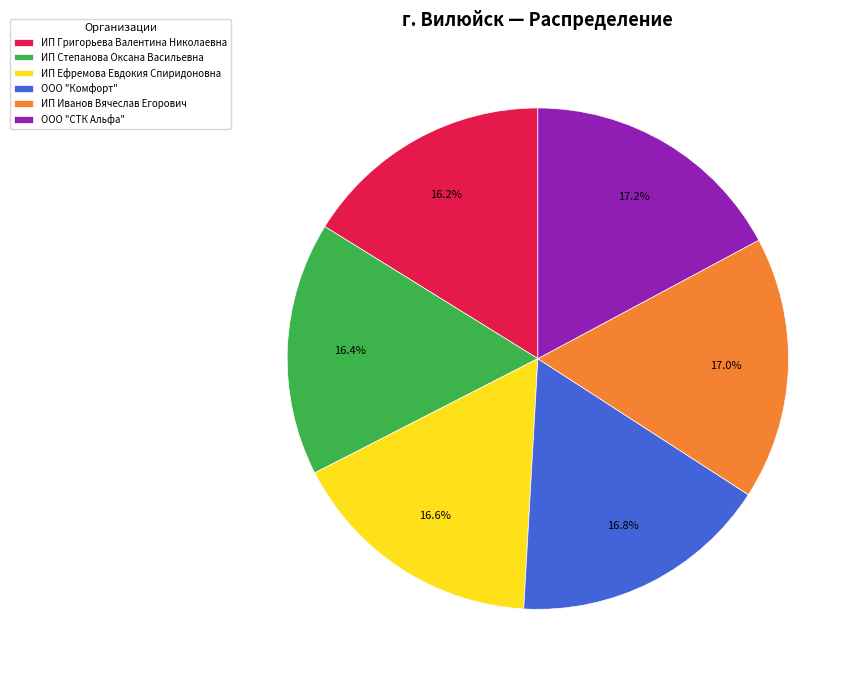

Which has a higher value, ООО "Комфорт" or ИП Григорьева Валентина Николаевна?

ООО "Комфорт"